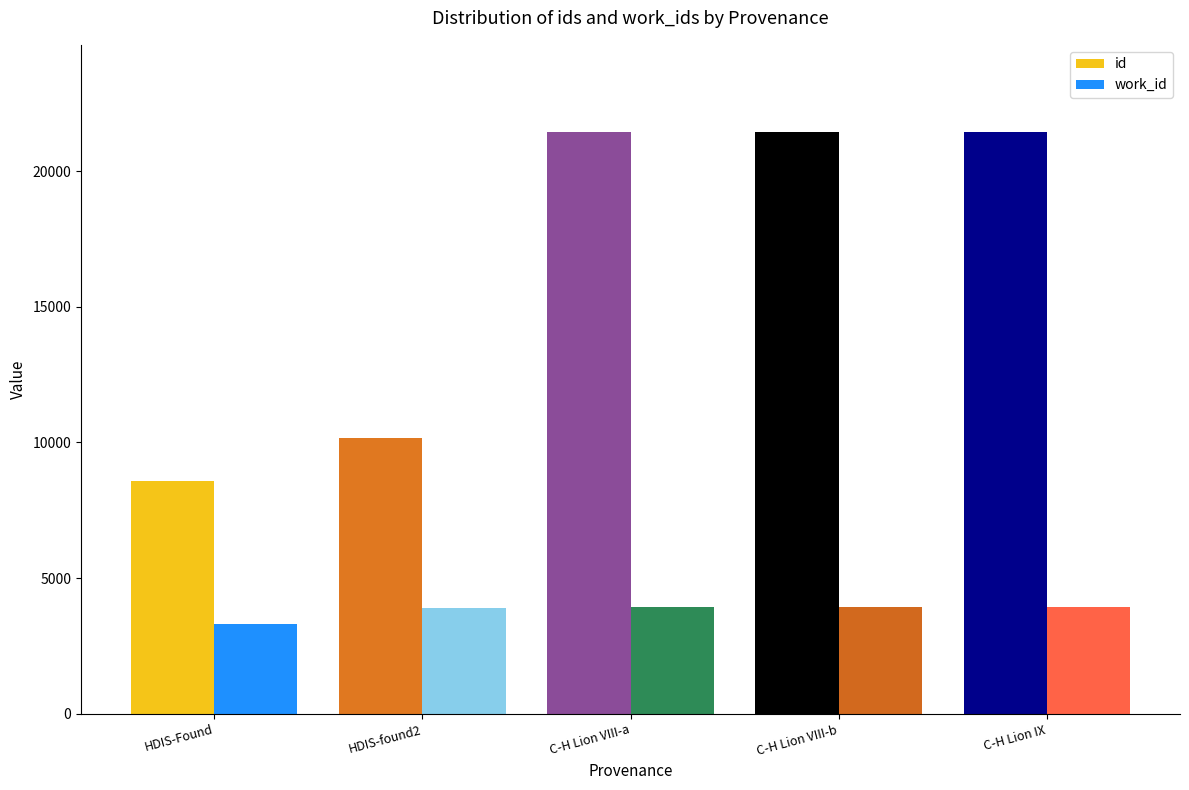

Between HDIS-Found and HDIS-found2, which series saw the biggest shift?

id